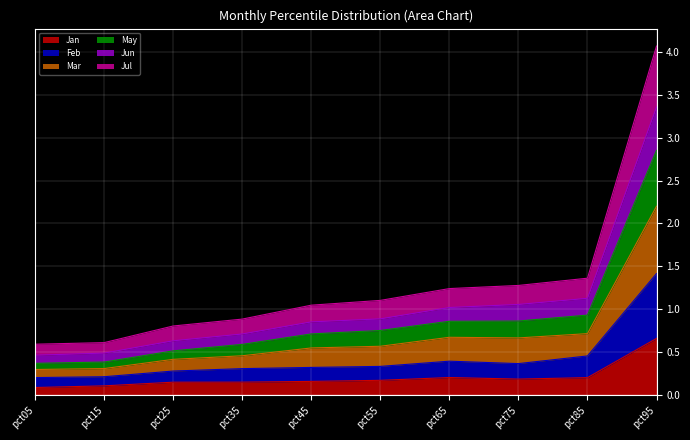

Does the chart display data point markers on the line(s)?

No